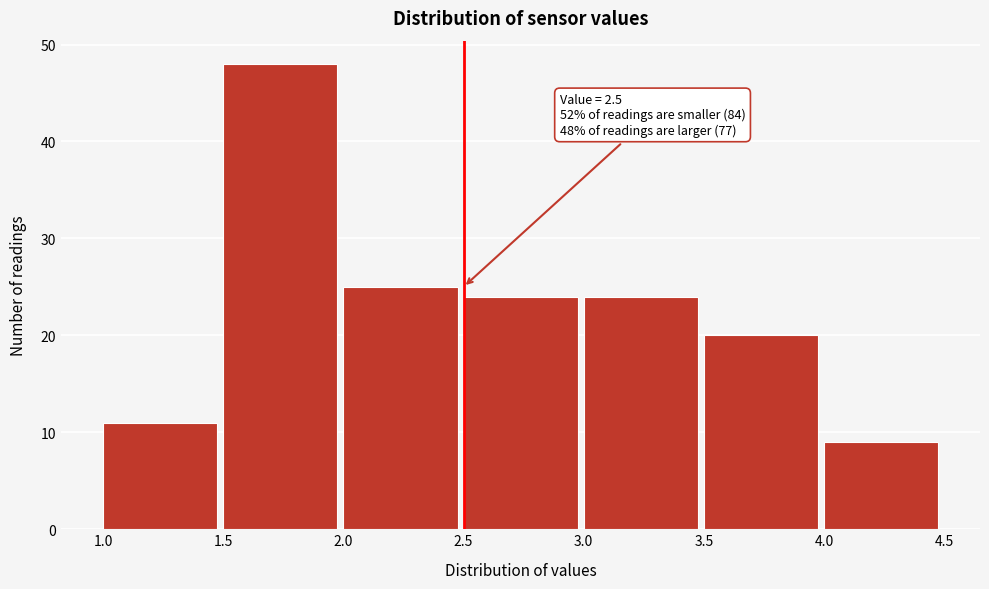

Over which range of the x-axis is the bar tallest?

1.5 to 2.0